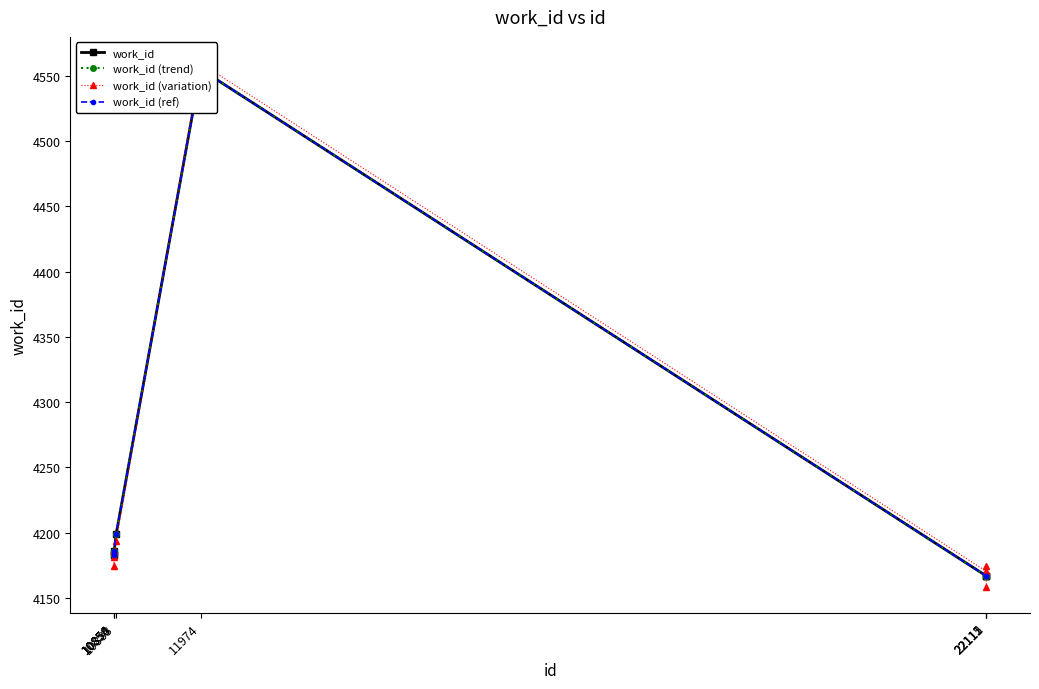

What value does the work_id series have at 10858?

4186.0